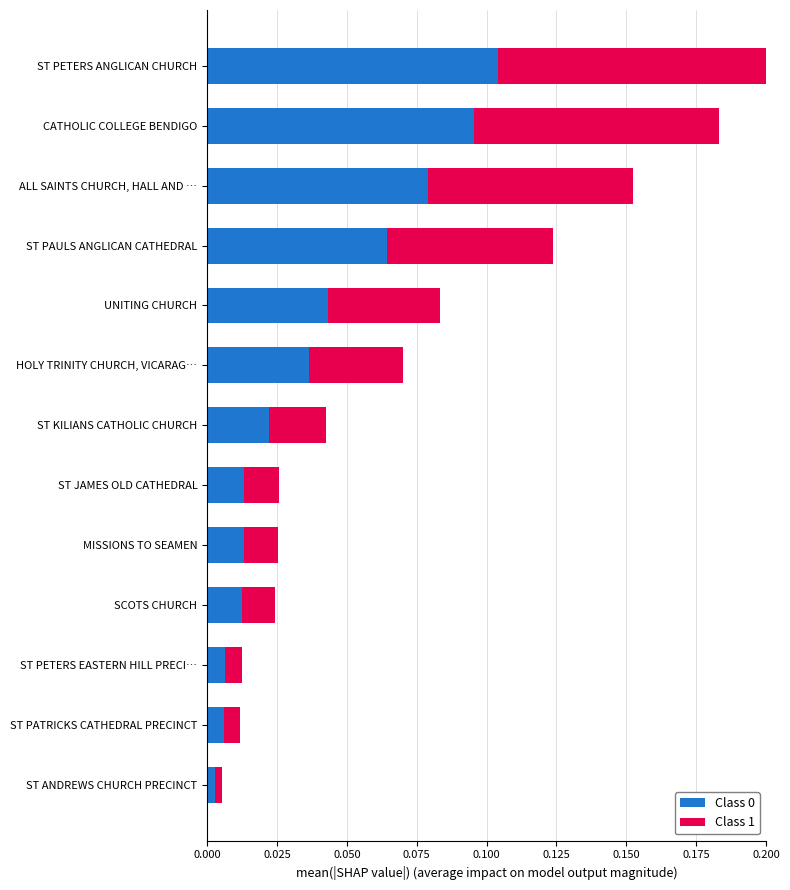

Which category has the highest value in the Class 0 series?

ST PETERS ANGLICAN CHURCH